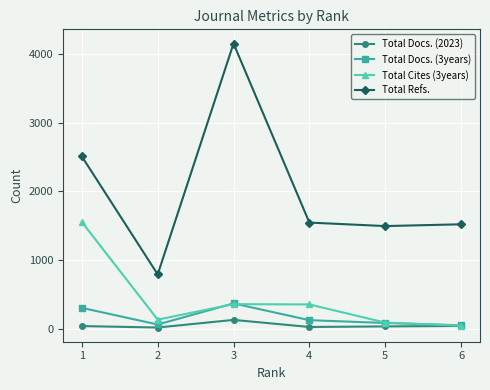

Rank the series by their maximum value, from highest to lowest.

Total Refs., Total Cites (3years), Total Docs. (3years), Total Docs. (2023)